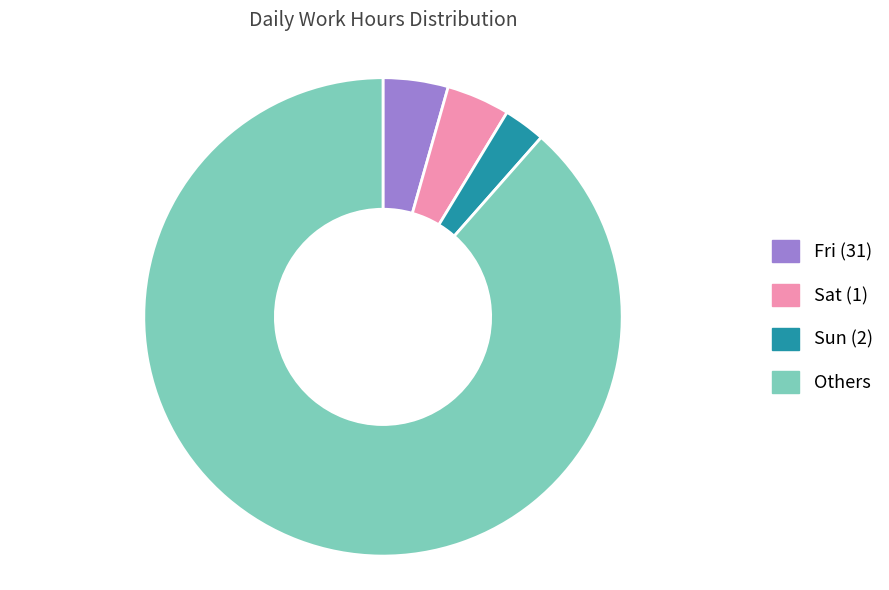

Count the number of slices in the pie.

4